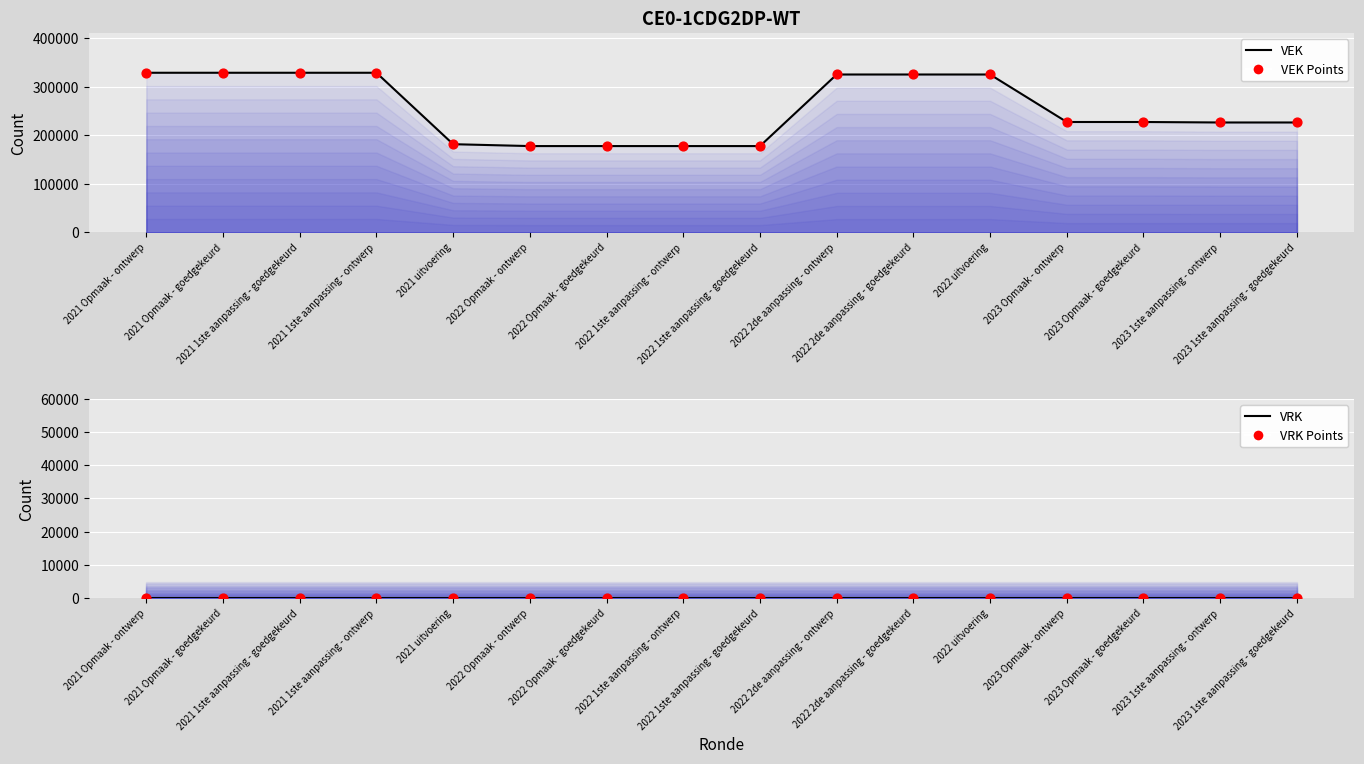

Which series has the largest Y range (max minus min)?

VEK (line)